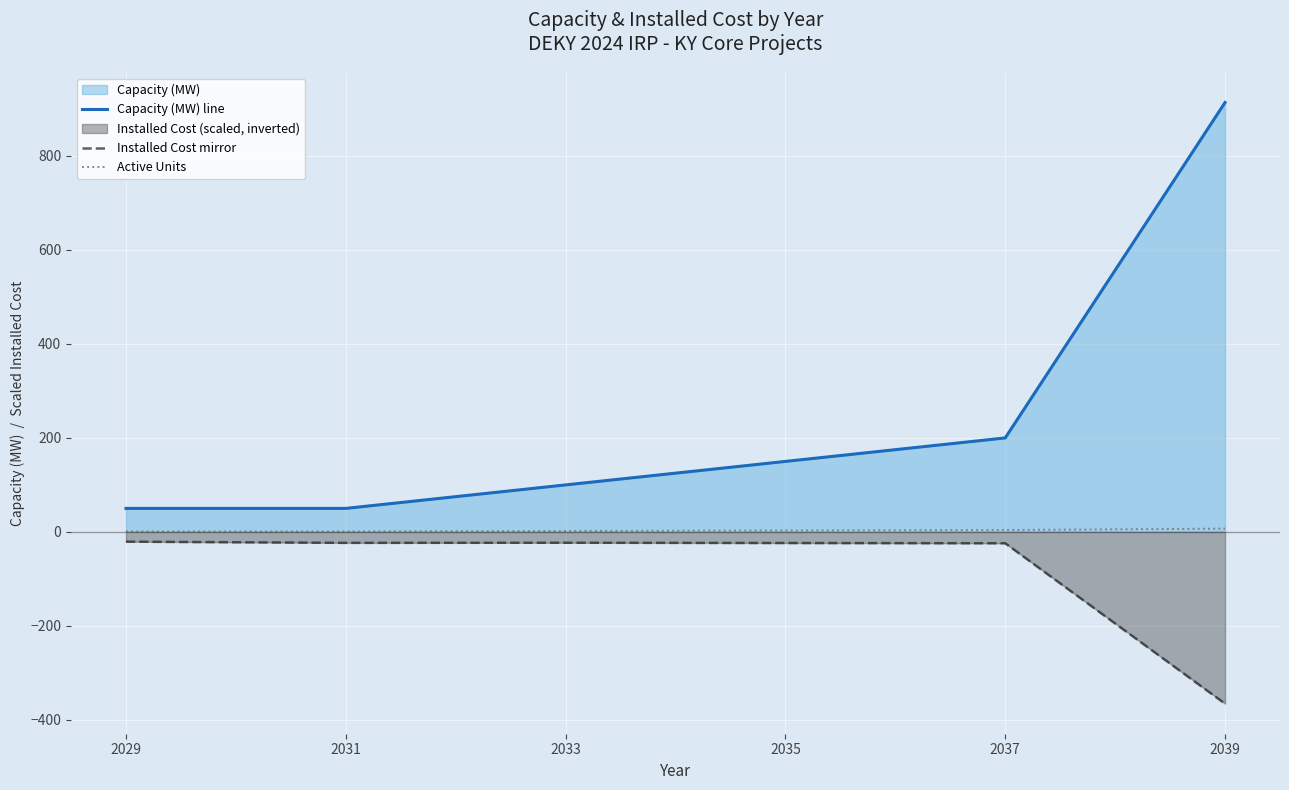

Which series has the widest spread of values?

Capacity (MW) line